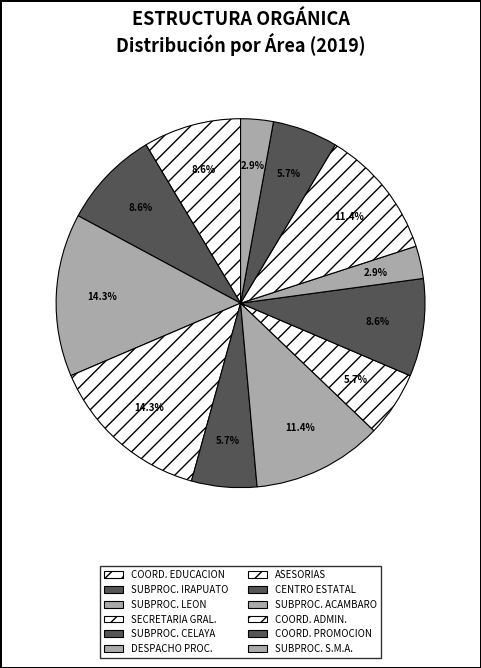

How many slices are in this pie chart?

12